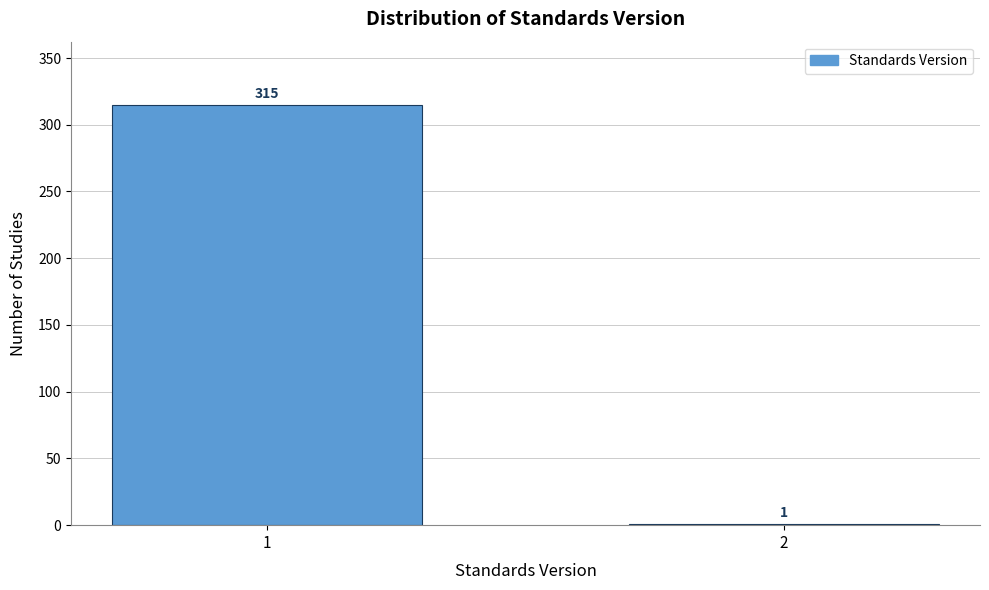

Reading left to right, list all the values displayed in this chart.

1=315	2=1